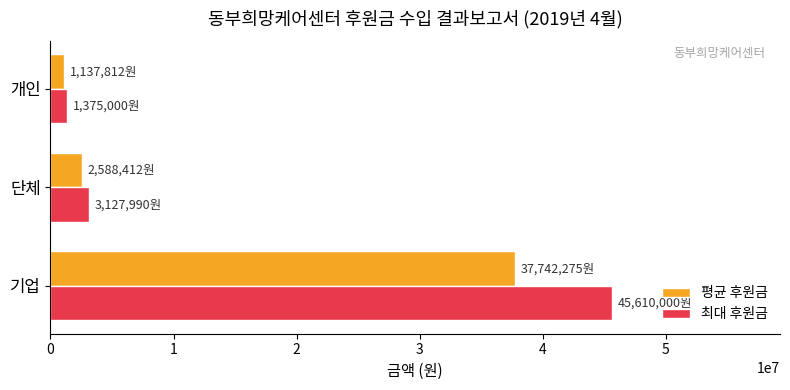

What is the approximate value of 평균 후원금 at 단체?

2588411.7